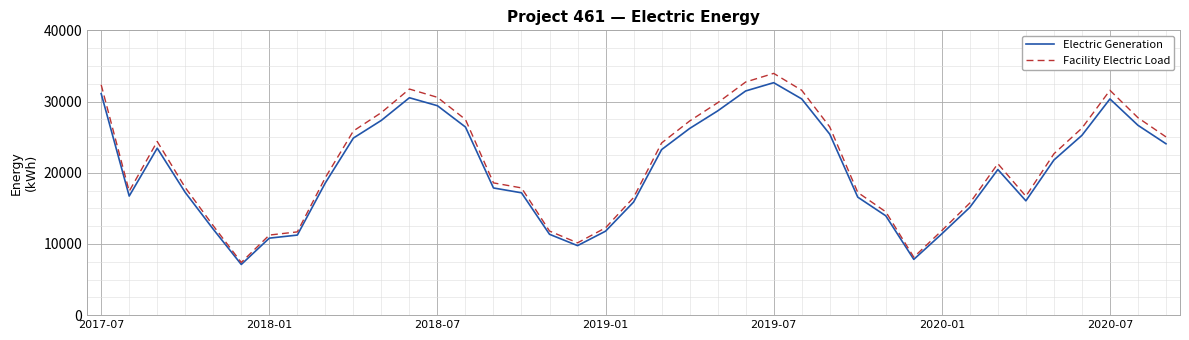

What is the minimum value for Electric Generation?

7116.2